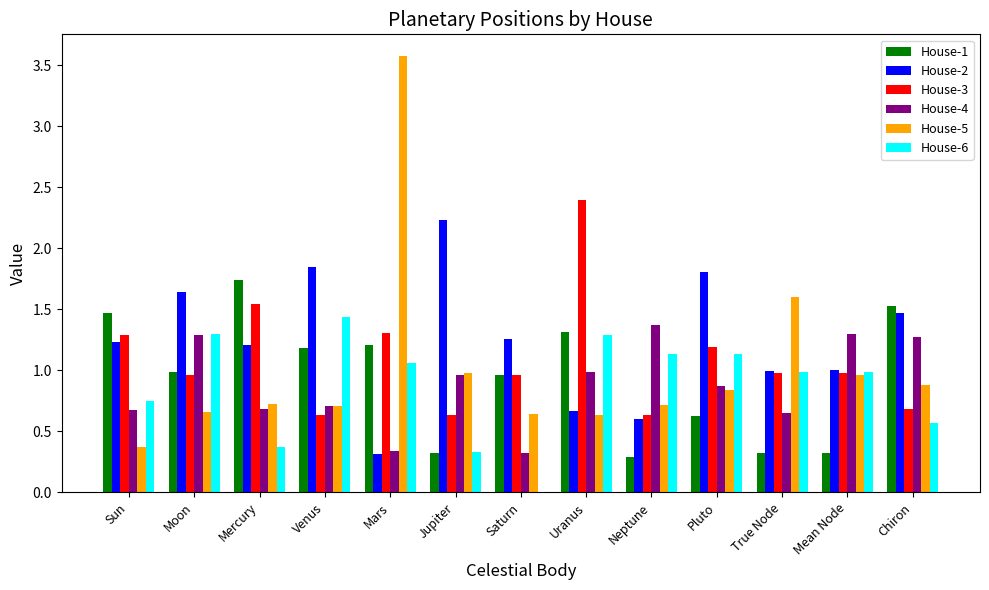

True or false: House-4 has a value of 0.7 at Venus.

True